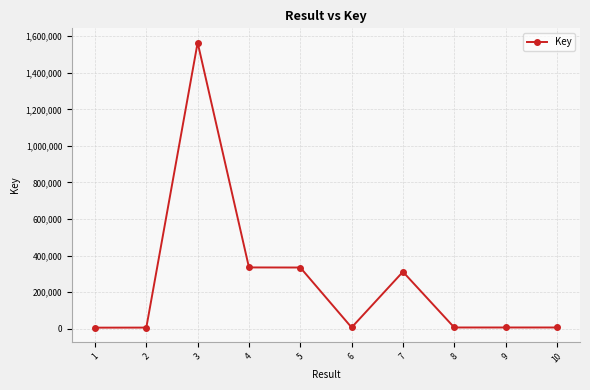

What is the value of the 5th point from the left?

334602